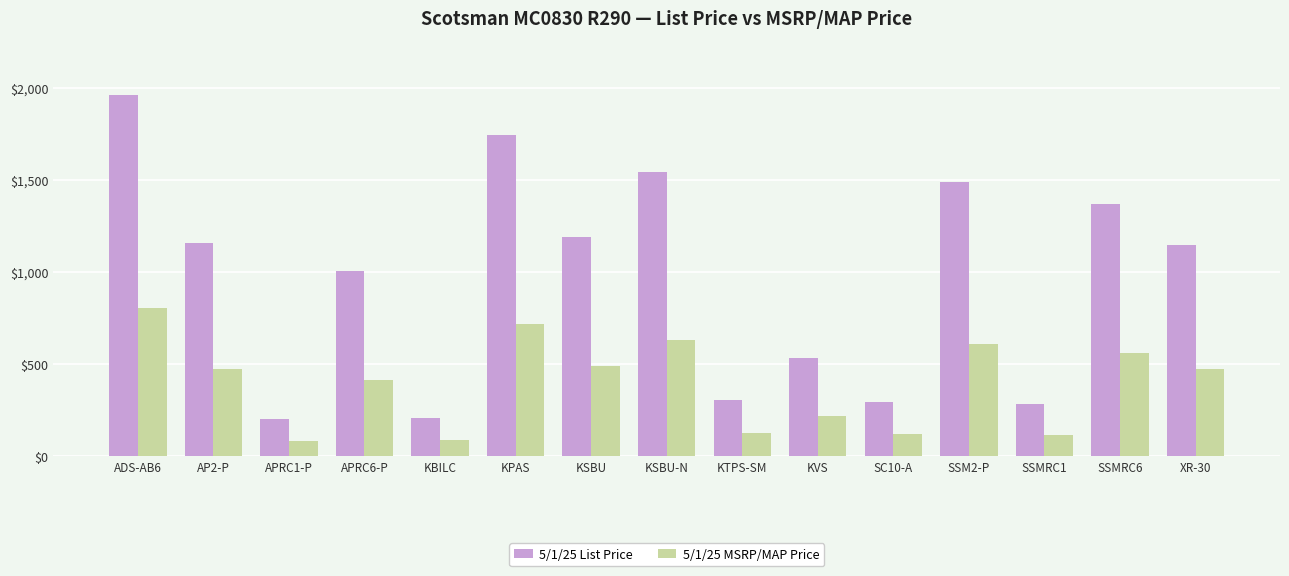

The 5/1/25 MSRP/MAP Price series shows 804 at ADS-AB6. True or false?

True